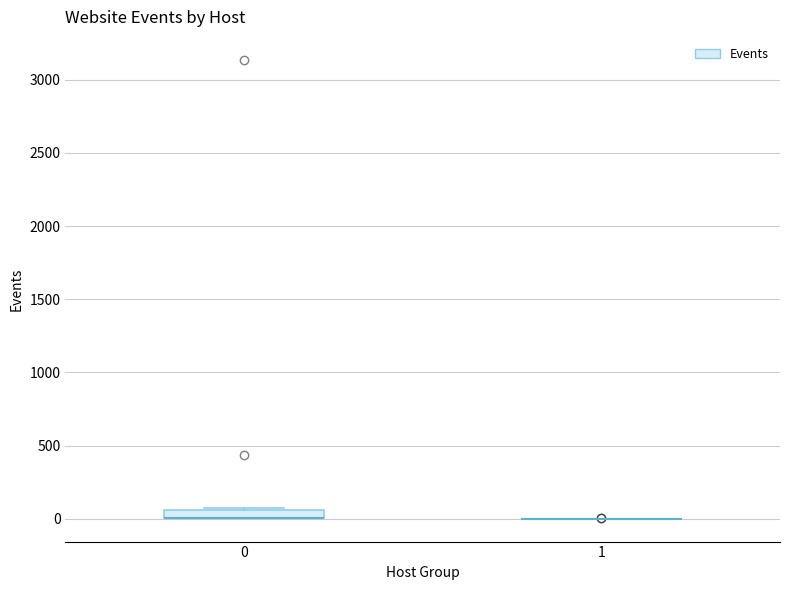

Where is the upper edge of the box at x = 0 on the y-axis? The values are not printed on the chart, so give them approximately, as read against the axis.

50